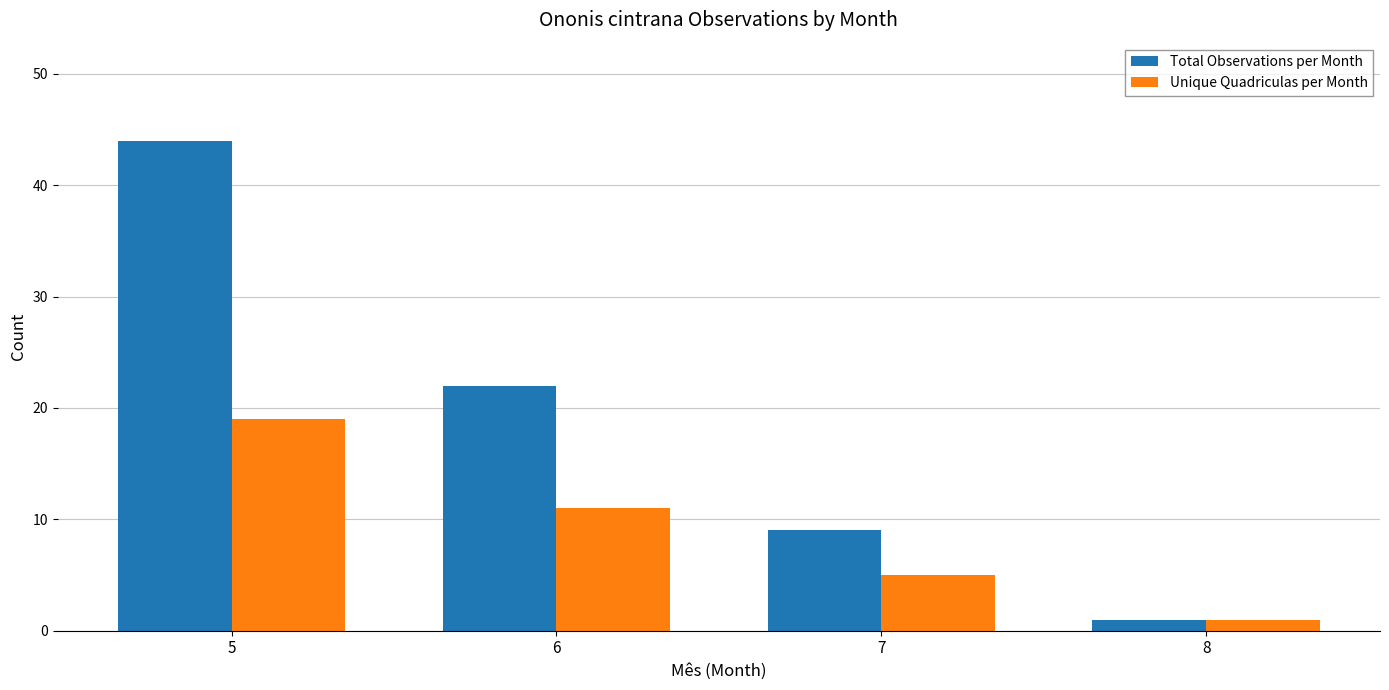

At which category does the chart reach its minimum across all series?

8